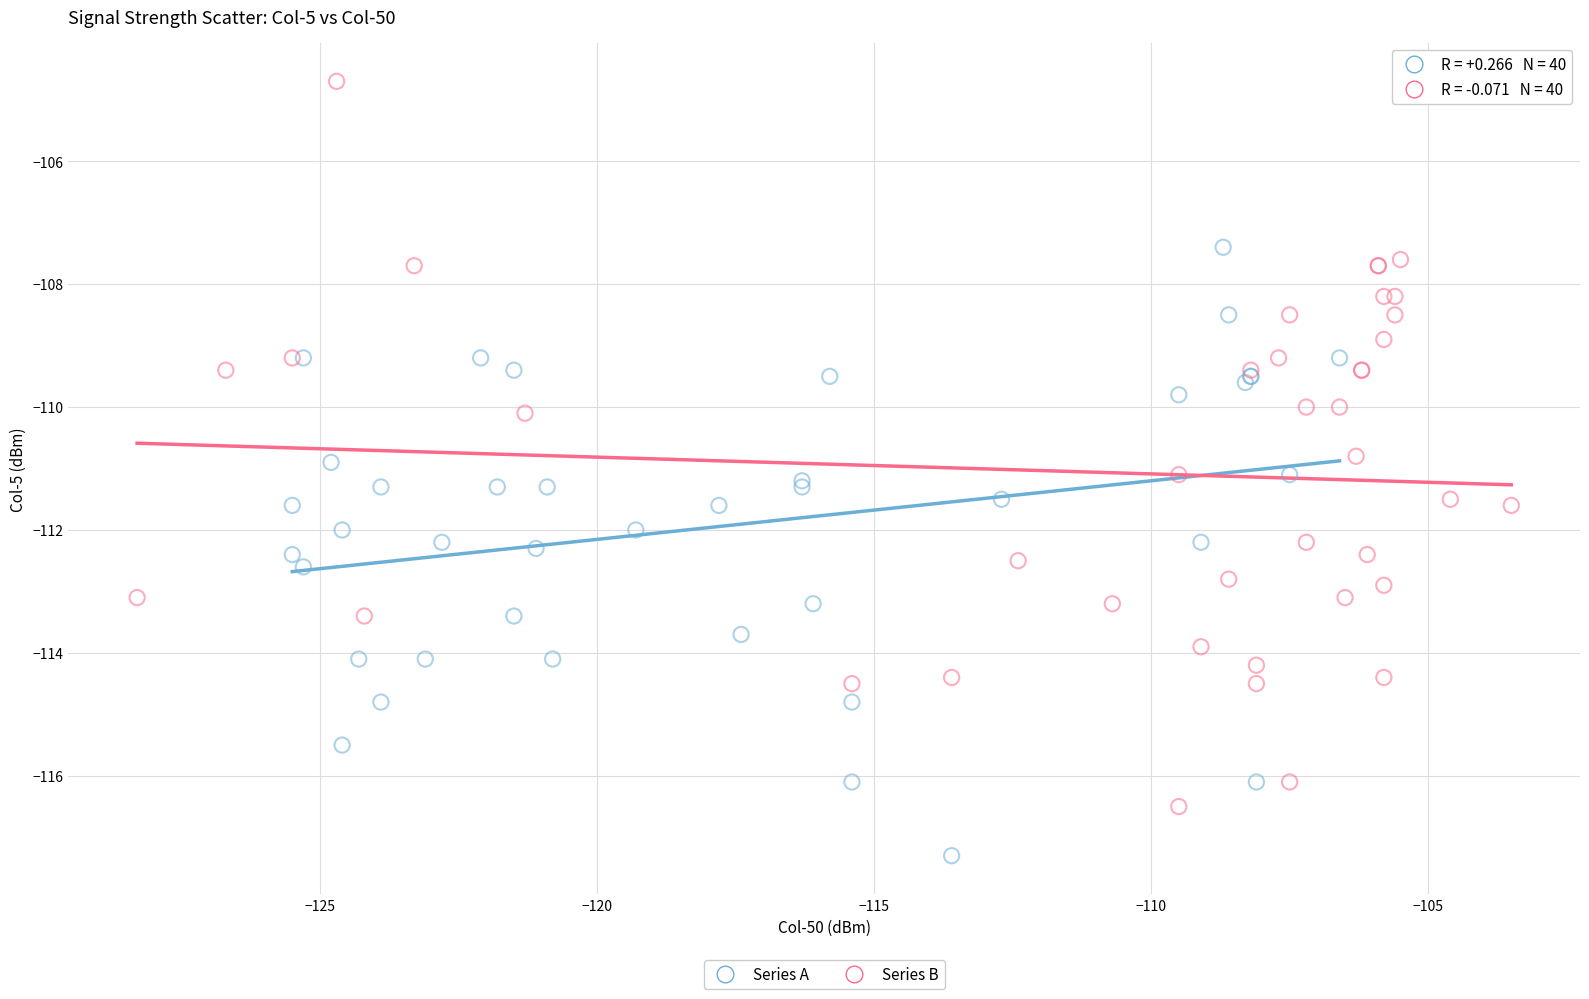

Which series reaches the maximum Y coordinate?

Series B